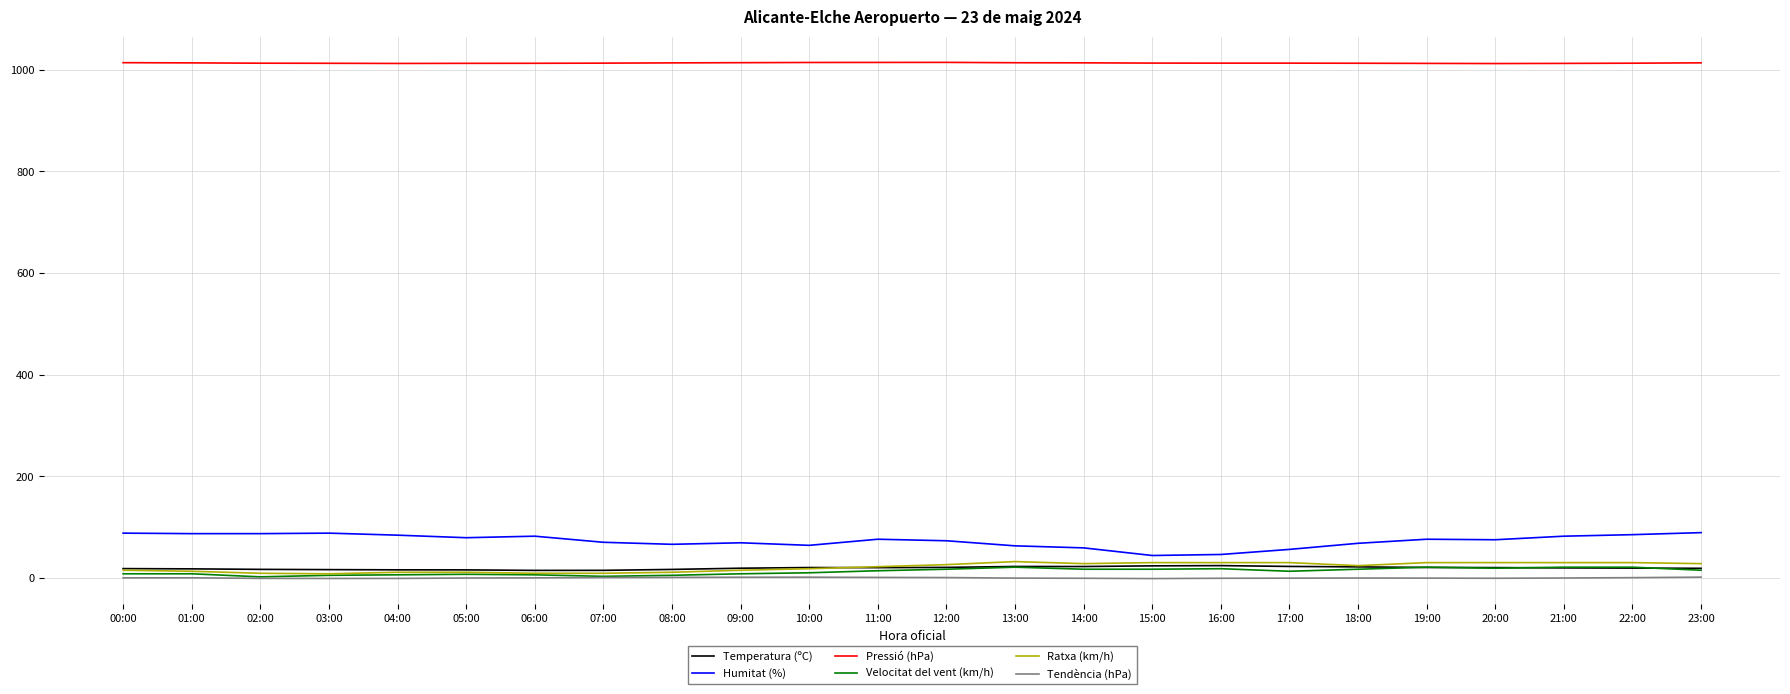

Is it true that Temperatura (ºC) equals 15.7 at 05:00?

True